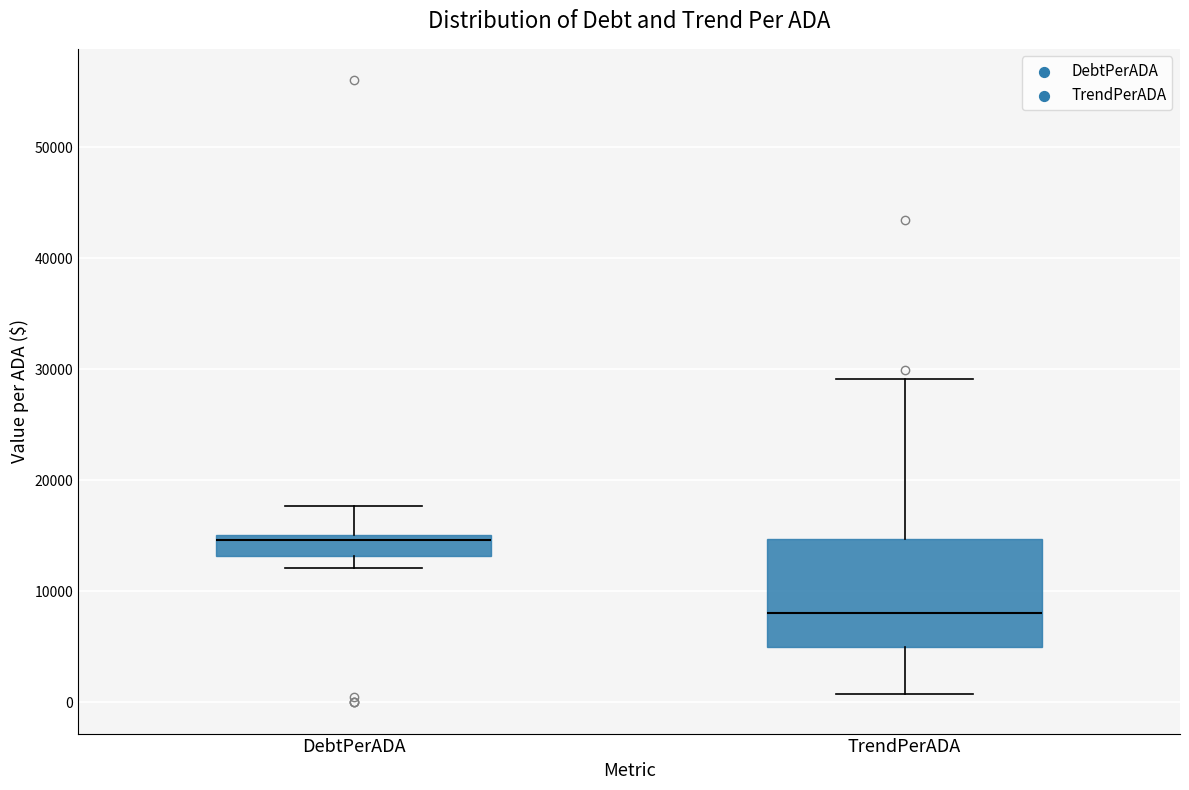

Reading left to right, read every box against the y-axis: the position of its median line, the range the box covers, and the ends of its whiskers. The values are not printed on the chart, so give them approximately, as read against the axis.

DebtPerADA: median 15000 (just below the box's upper edge), box 13000 to 15000, whiskers 12000 to 18000
TrendPerADA: median 8000, box 5000 to 15000, whiskers 1000 to 29000